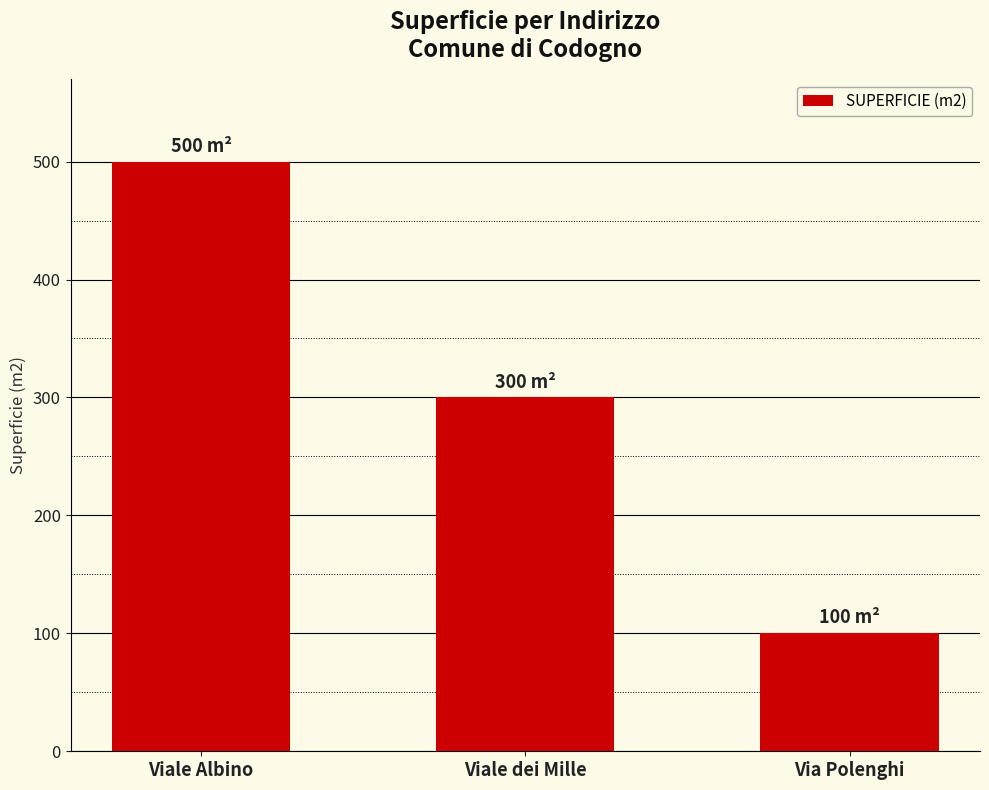

Reading left to right, what are all the values shown in this chart?

Viale Albino=500	Viale dei Mille=300	Via Polenghi=100